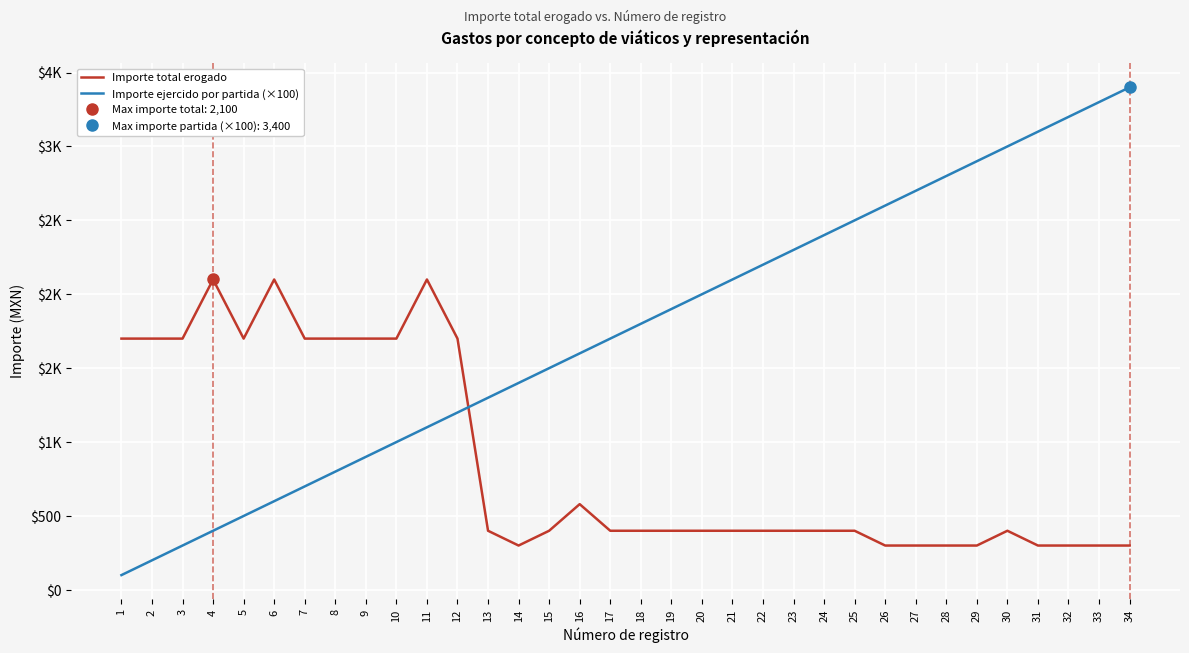

How many times do Importe total erogado and Importe ejercido por partida (×100) cross each other?

1